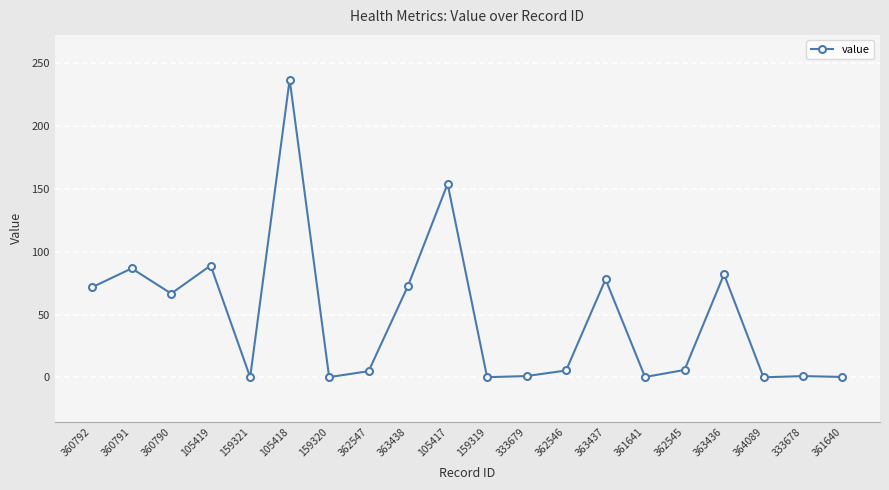

Where is the first local maximum?

360791